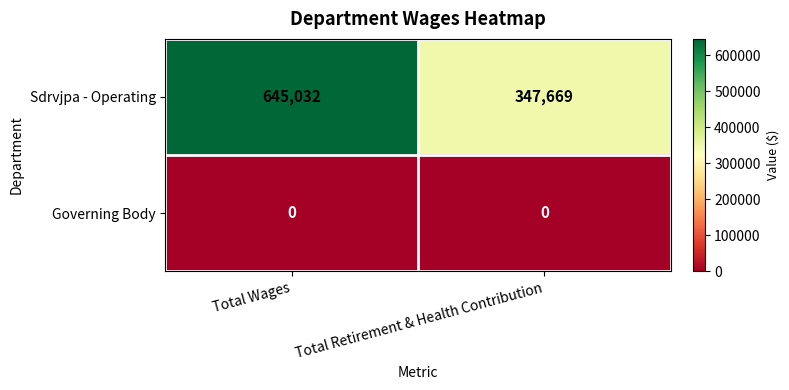

What is the maximum value shown in the chart?

645032